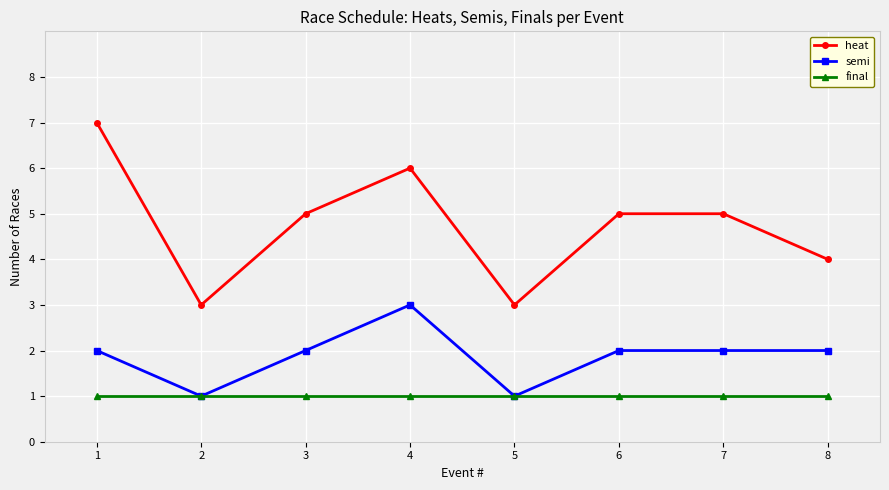

Between 2 and 7, which series saw the biggest shift?

heat